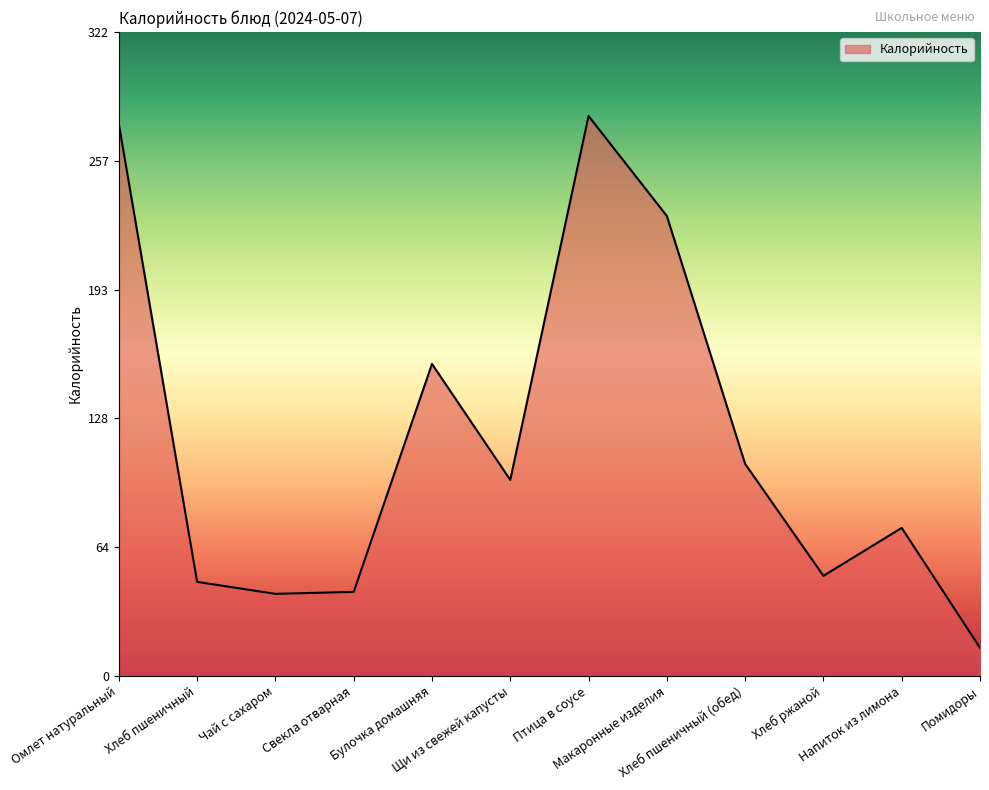

What is the smallest value displayed?

14